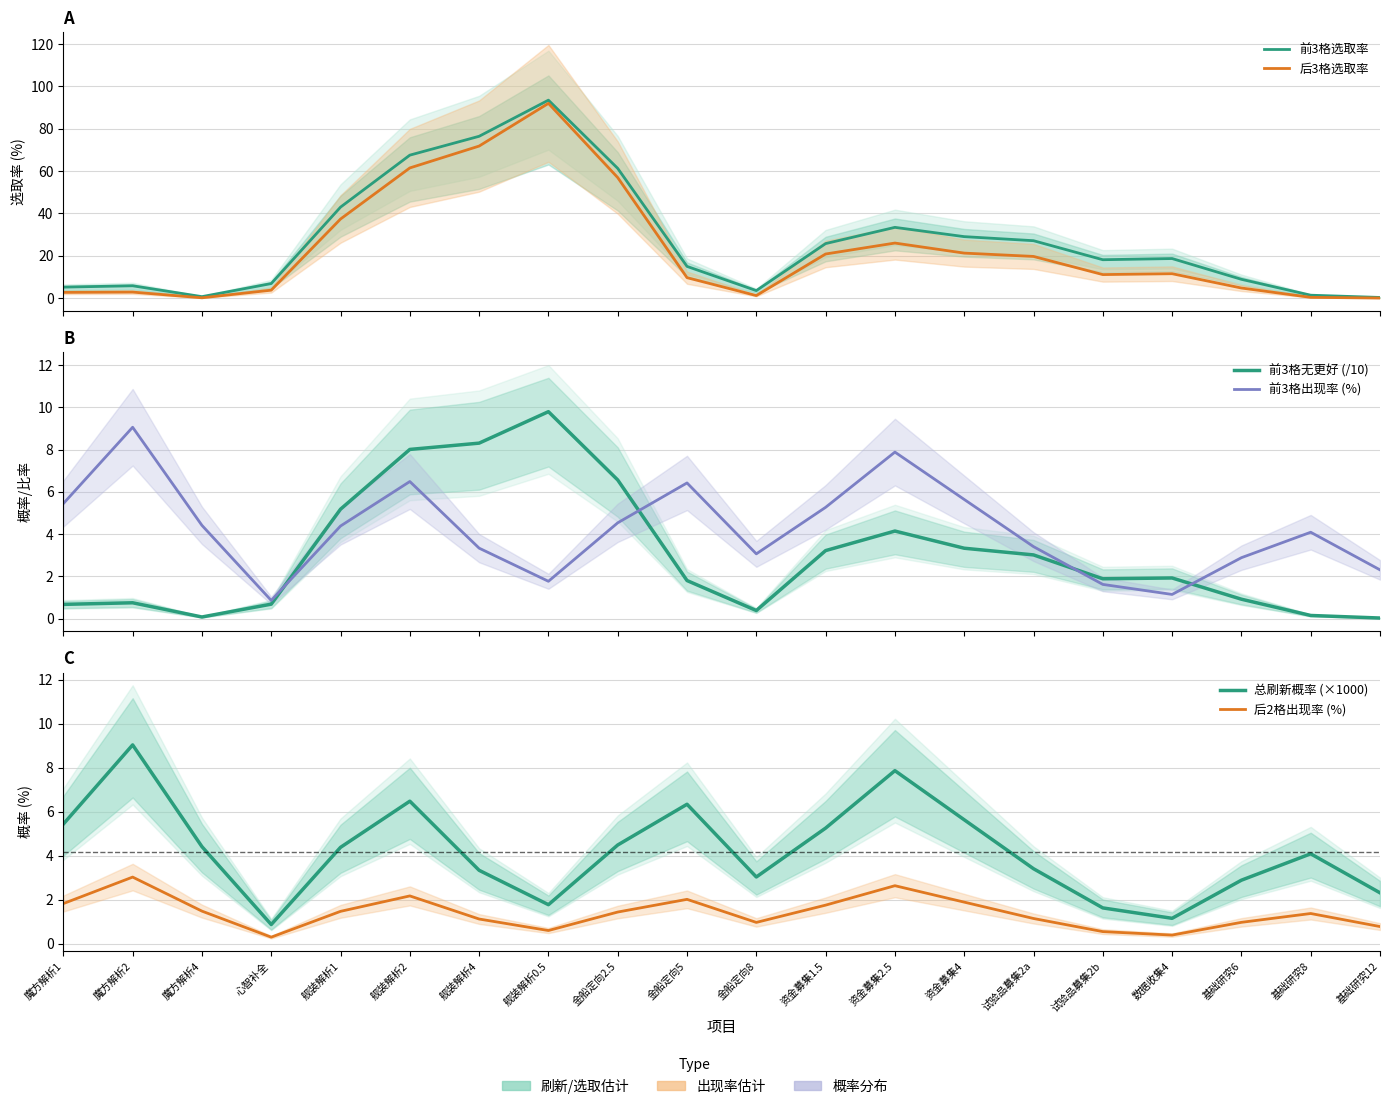

List the labels in order of 后2格出现率 (%) value, largest first.

魔方解析2, 资金募集2.5, 舰装解析2, 金船定向5, 资金募集4, 魔方解析1, 资金募集1.5, 魔方解析4, 舰装解析1, 金船定向2.5, 基础研究8, 试验品募集2a, 舰装解析4, 基础研究6, 金船定向8, 基础研究12, 舰装解析0.5, 试验品募集2b, 数据收集4, 心智补全